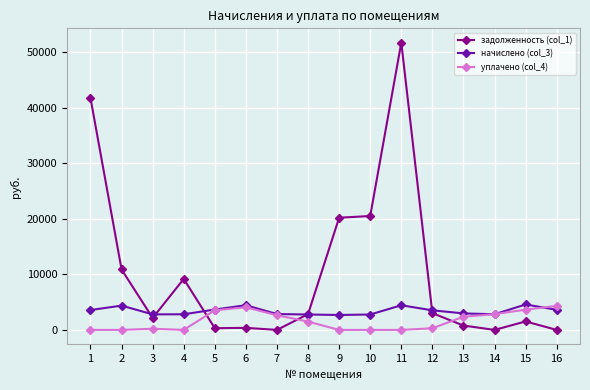

Is the value of уплачено (col_4) at 10 greater than the value of начислено (col_3) at 14?

No